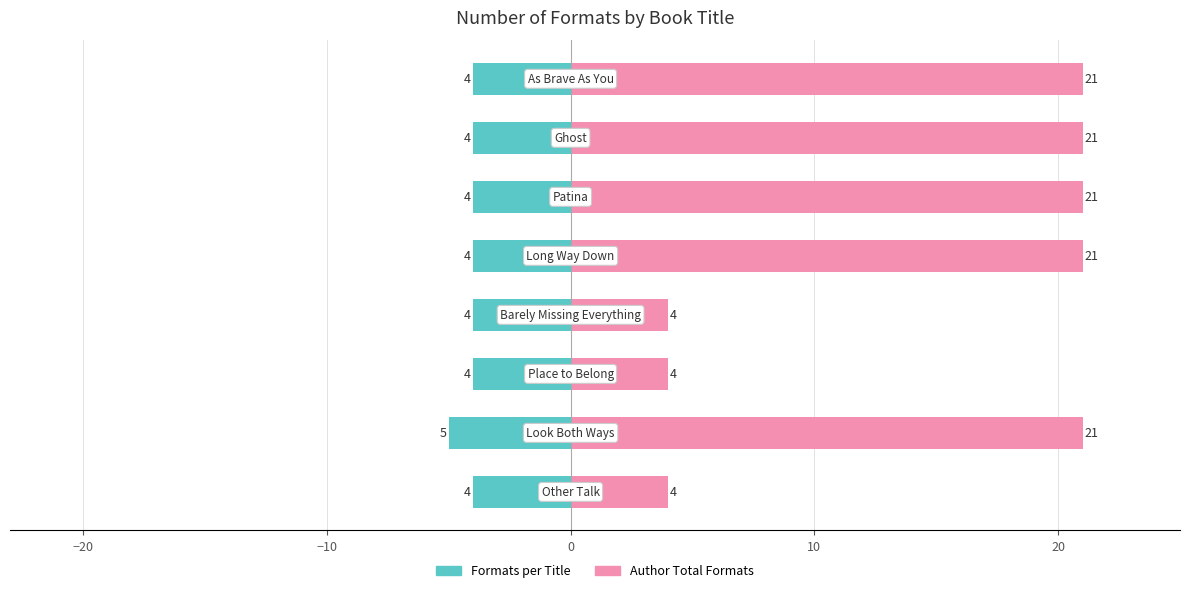

Rank the series by their average value, from lowest to highest.

Formats per Title, Author Total Formats